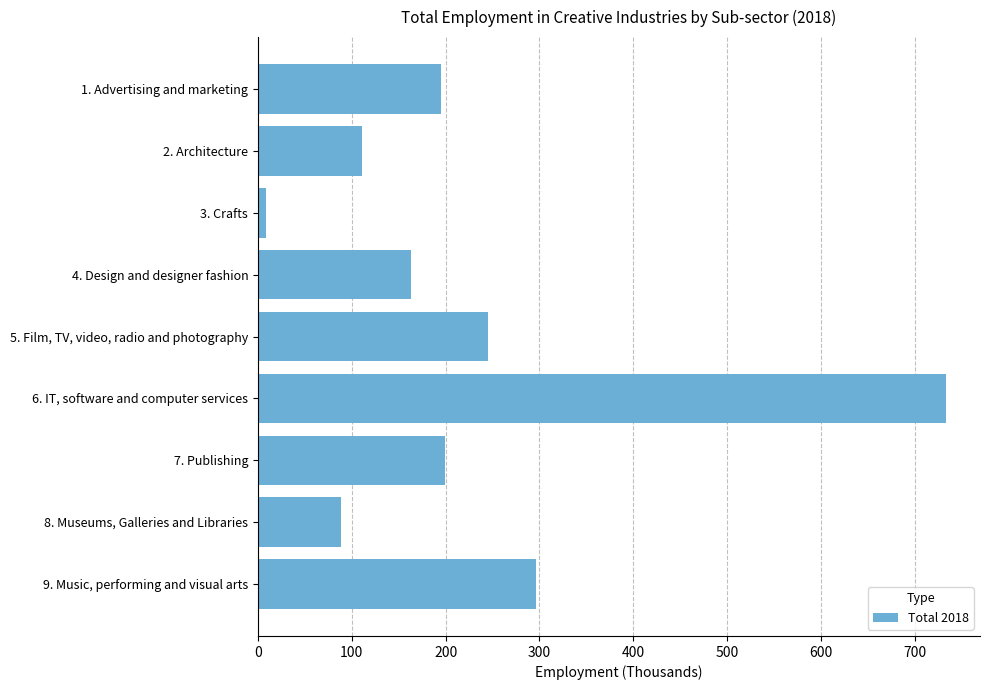

List the labels in order of value, smallest first.

3. Crafts, 8. Museums, Galleries and Libraries, 2. Architecture, 4. Design and designer fashion, 1. Advertising and marketing, 7. Publishing, 5. Film, TV, video, radio and photography, 9. Music, performing and visual arts, 6. IT, software and computer services